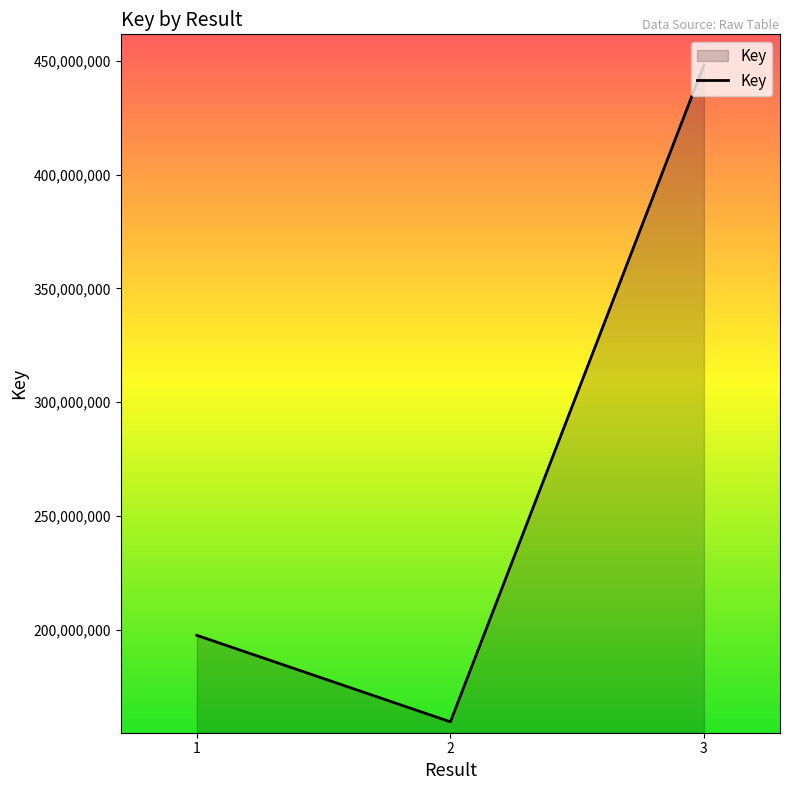

How many values are below 197584383?

1